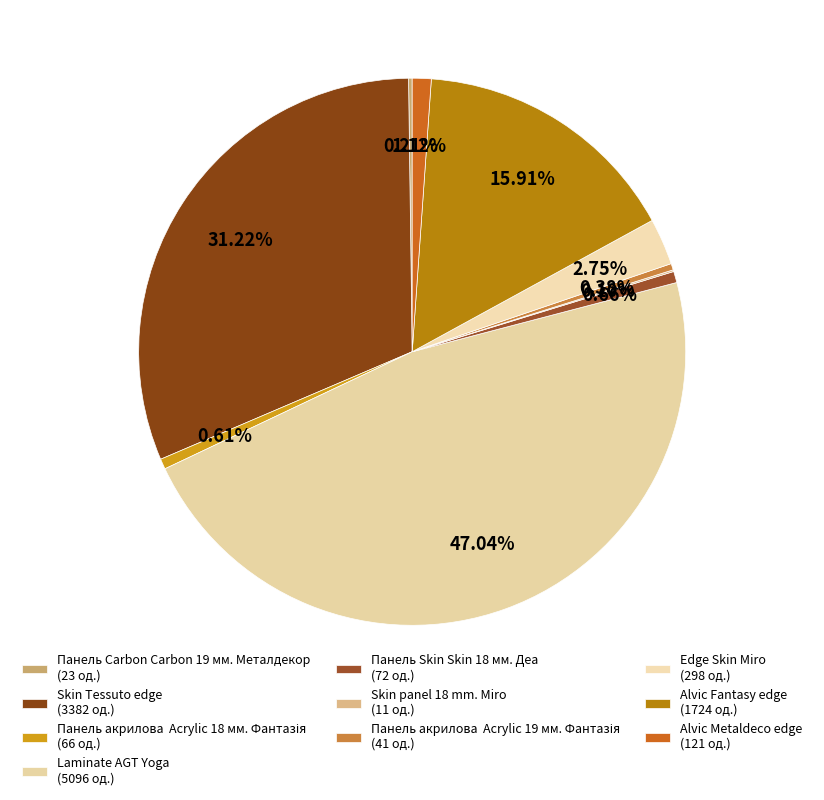

What is the change in value from Панель Skin Skin 18 мм. Деа to Edge Skin Miro?

+226